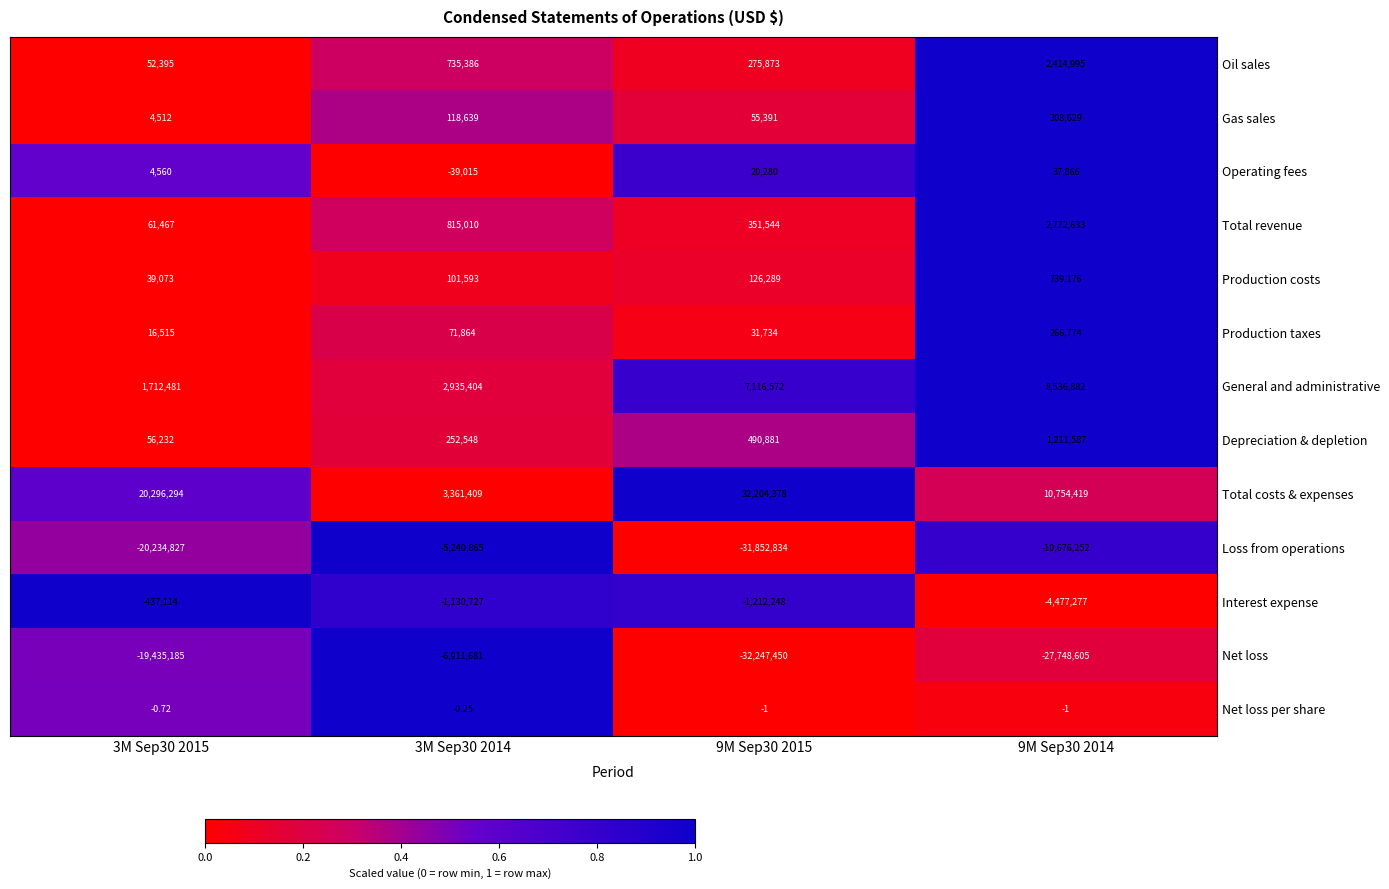

Rank the series at 9M Sep30 2014 from lowest to highest value.

Net loss, Loss from operations, Interest expense, Net loss per share, Operating fees, Production taxes, Gas sales, Production costs, Depreciation & depletion, Oil sales, Total revenue, General and administrative, Total costs & expenses